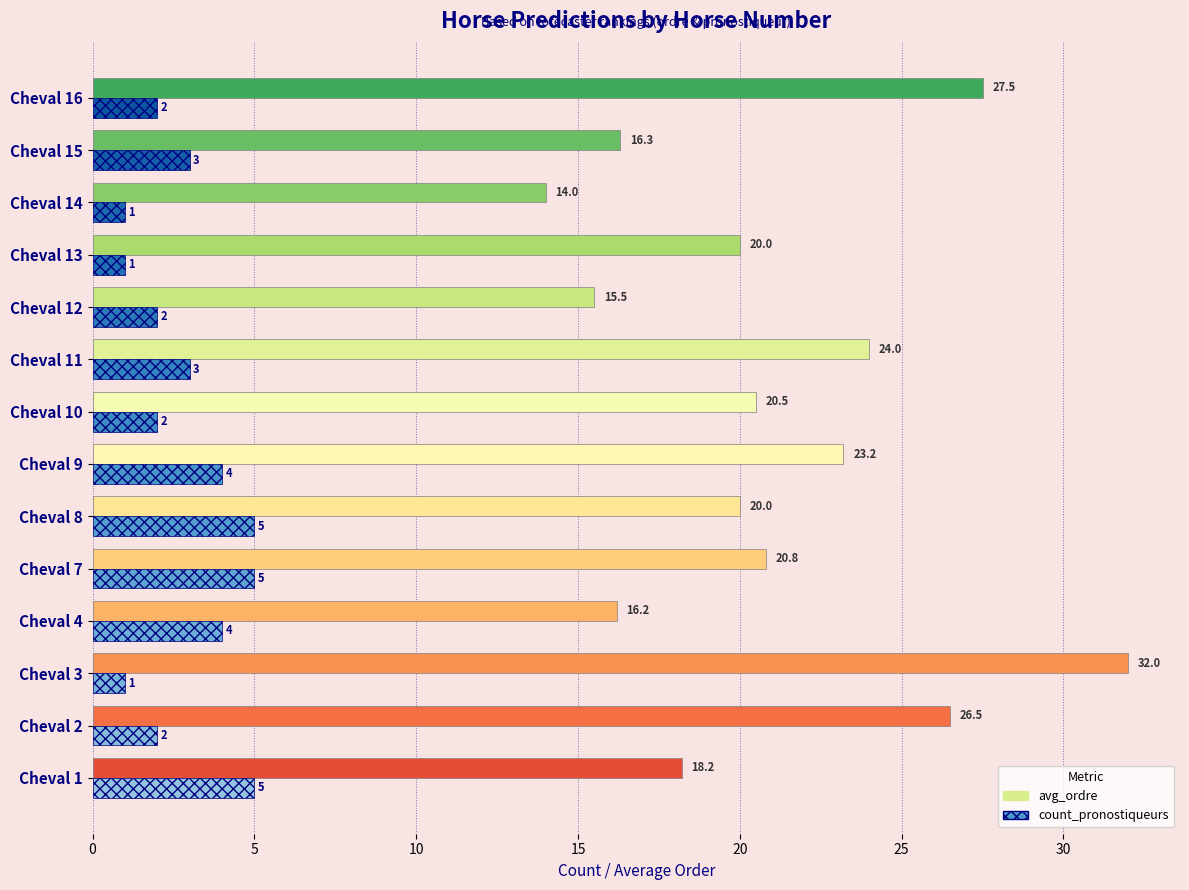

What is the smallest value displayed?

1.0